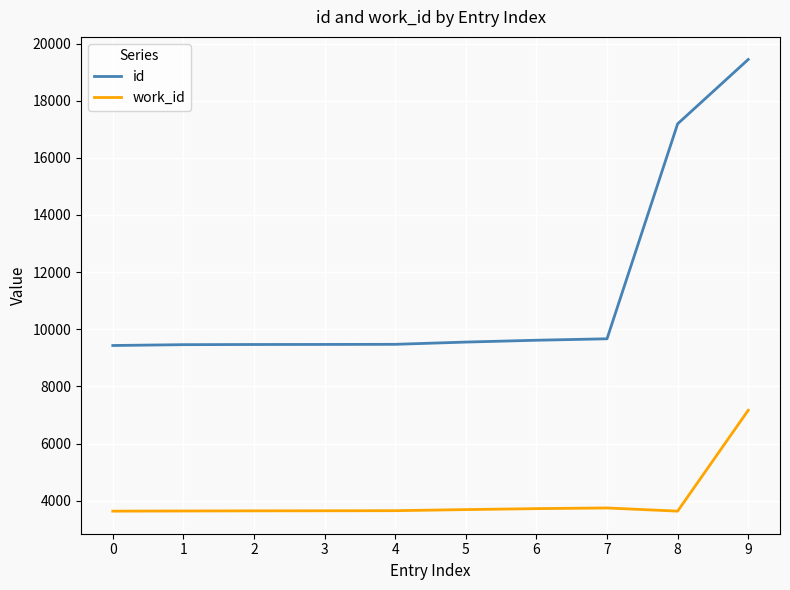

What are all the series names shown in the legend?

id, work_id